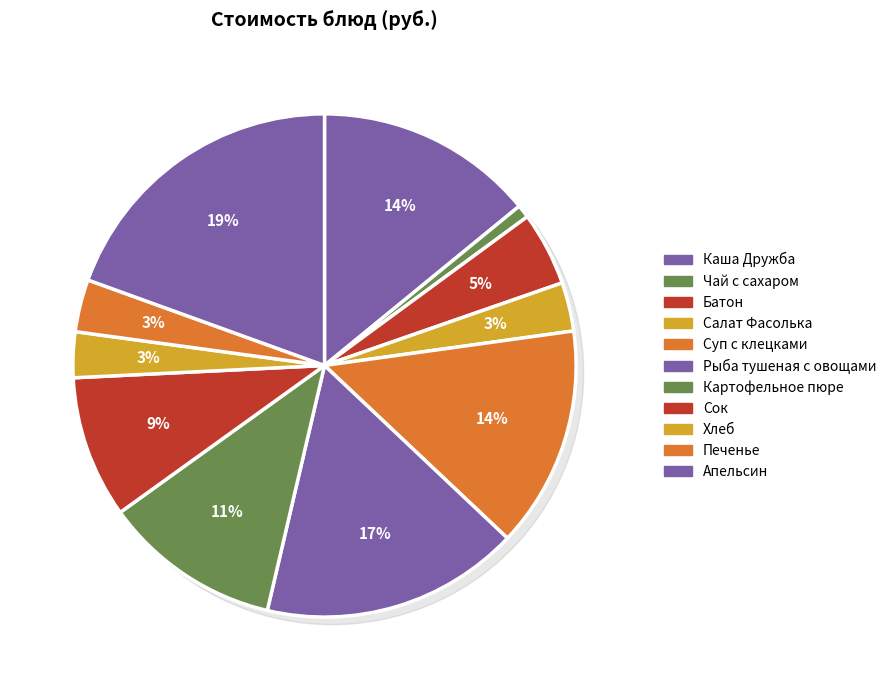

Is it true that Салат Фасолька is 3% of the pie?

True